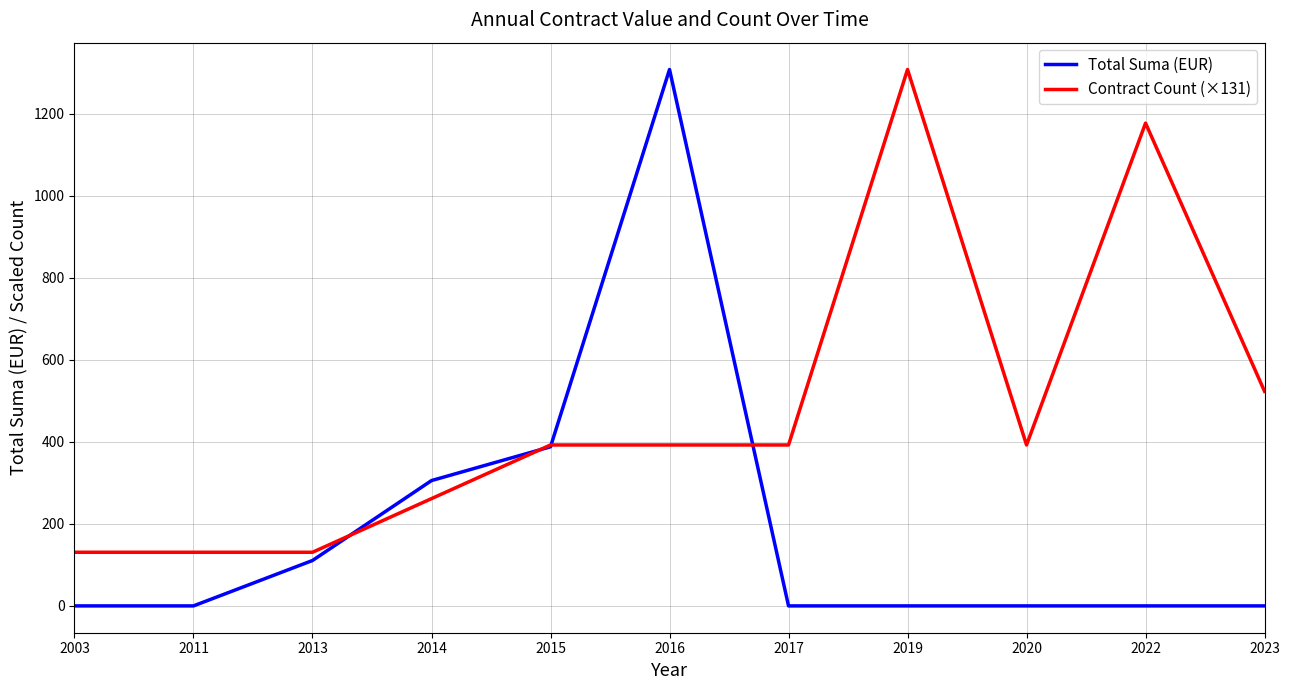

Between which two adjacent categories do Total Suma (EUR) and Contract Count (×131) first intersect?

2013 and 2014